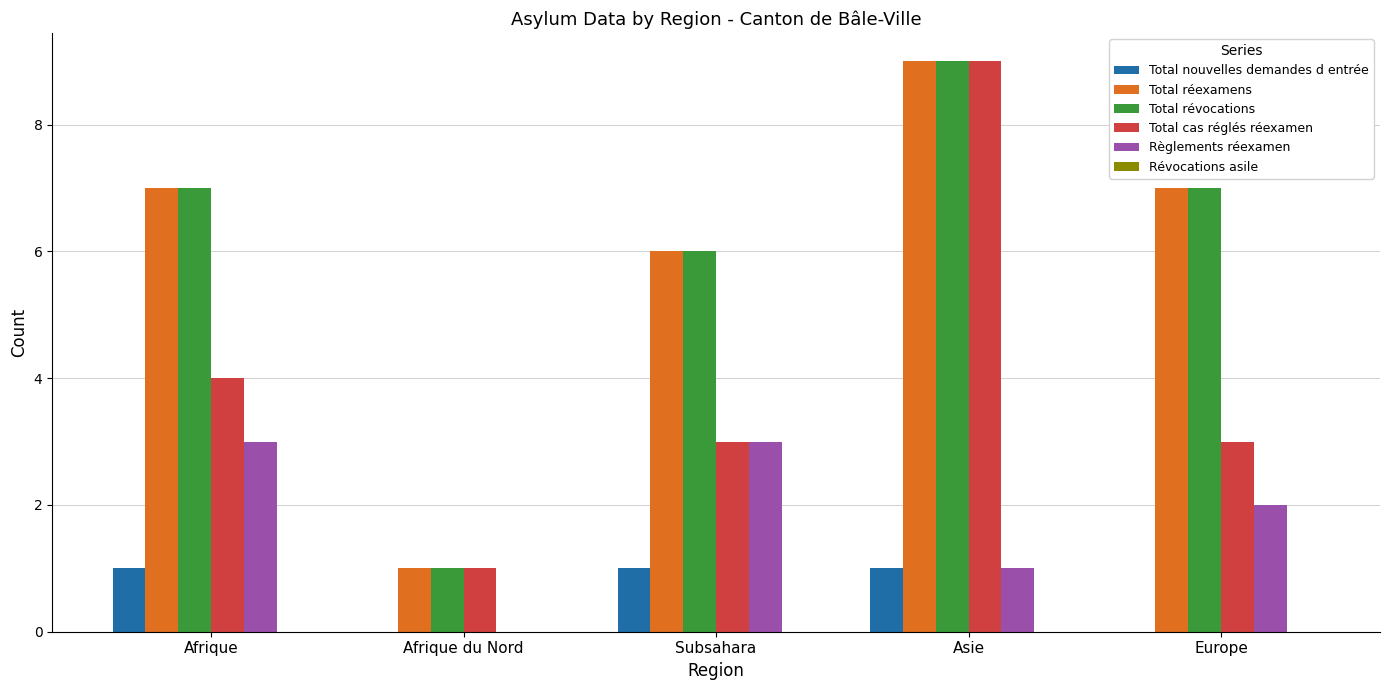

Reading right to left, list all the values displayed in this chart.

Total nouvelles demandes d entrée: Europe=0	Asie=1	Subsahara=1	Afrique du Nord=0	Afrique=1
Total réexamens: Europe=7	Asie=9	Subsahara=6	Afrique du Nord=1	Afrique=7
Total révocations: Europe=7	Asie=9	Subsahara=6	Afrique du Nord=1	Afrique=7
Total cas réglés réexamen: Europe=3	Asie=9	Subsahara=3	Afrique du Nord=1	Afrique=4
Règlements réexamen: Europe=2	Asie=1	Subsahara=3	Afrique du Nord=0	Afrique=3